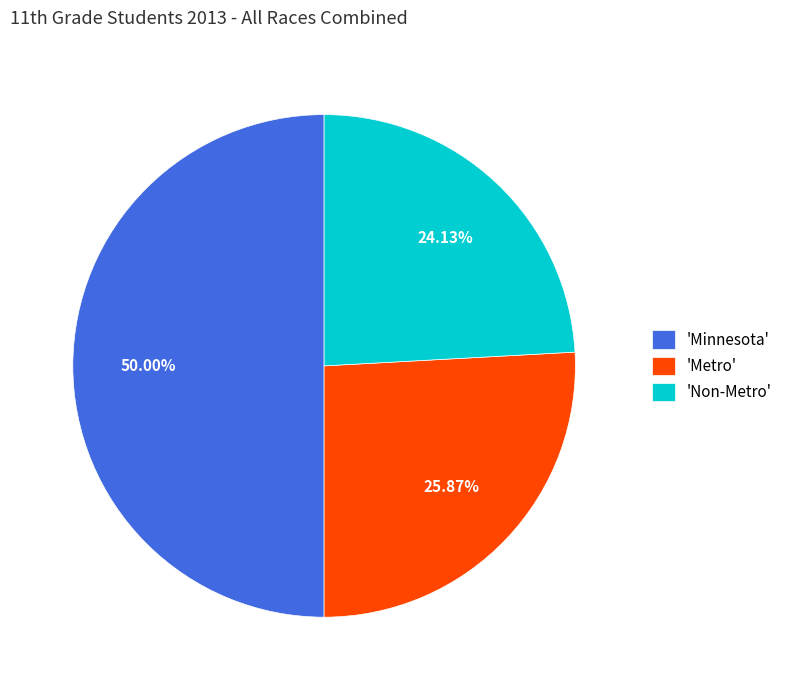

To the nearest percent, what is the difference between the largest and smallest slice percentages?

26%